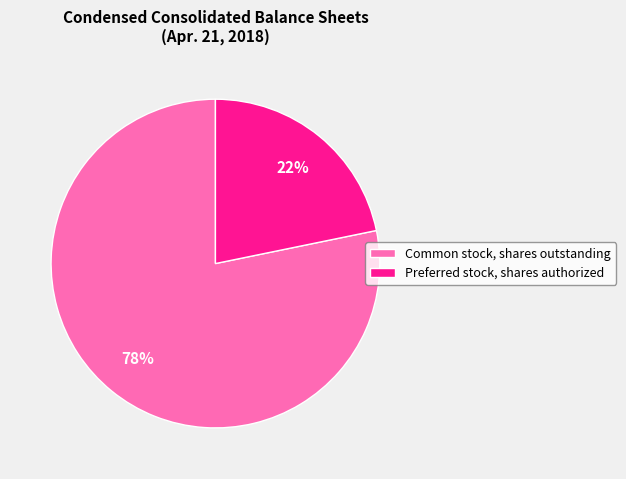

To the nearest percent, what is the average slice percentage?

50%